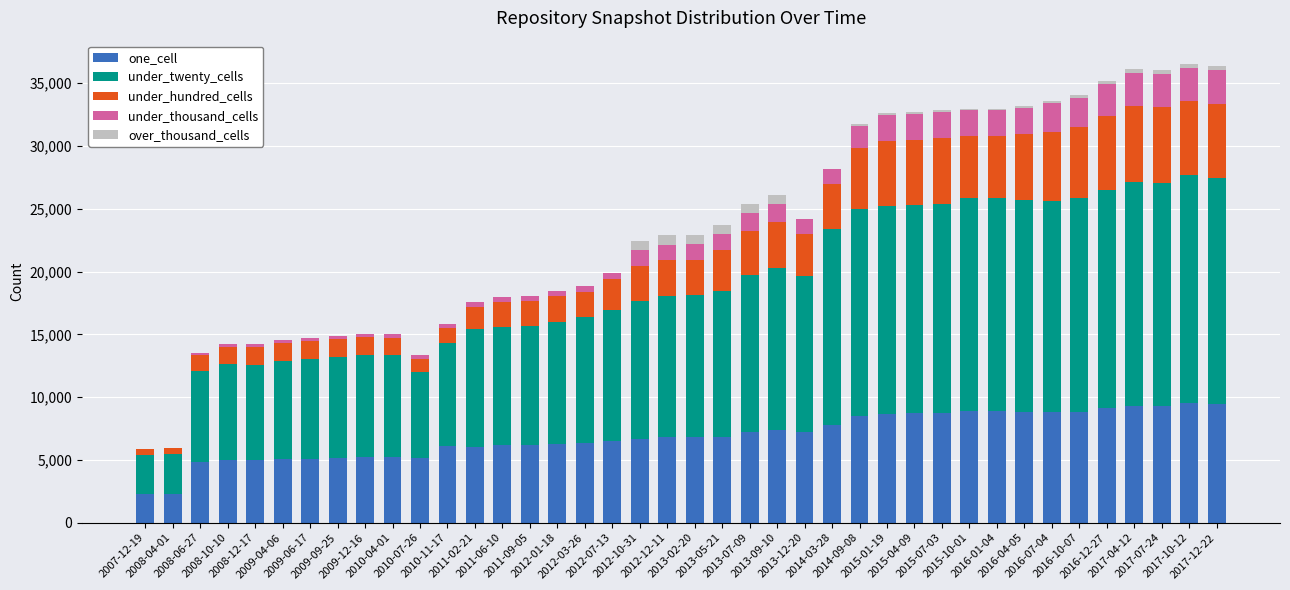

What is the maximum value for one_cell?

9521